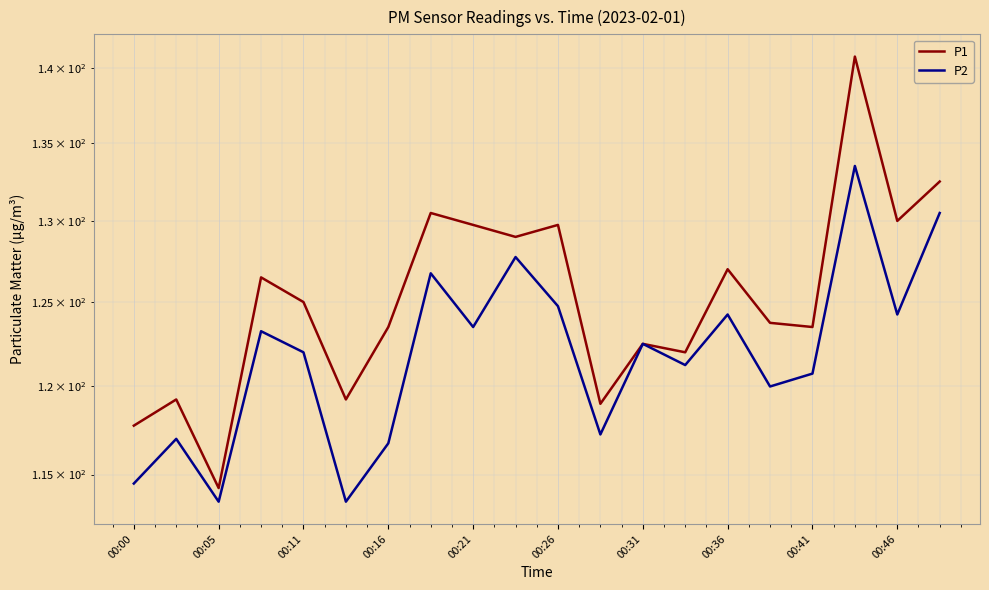

How many values in the P2 series are below 122?

9